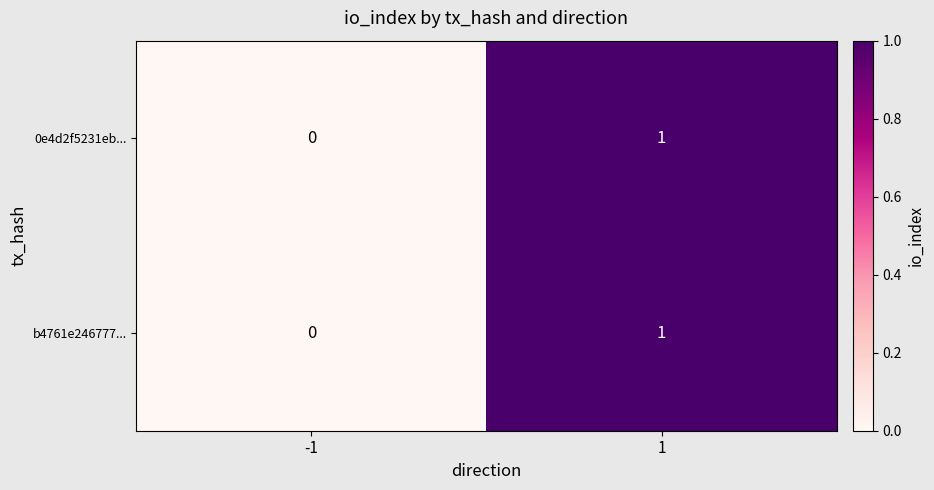

List the labels in order of b4761e246777... value, largest first.

1, -1